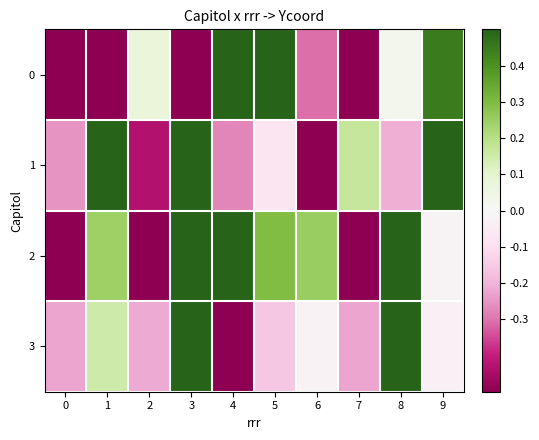

Which label corresponds to the largest value in the chart?

3